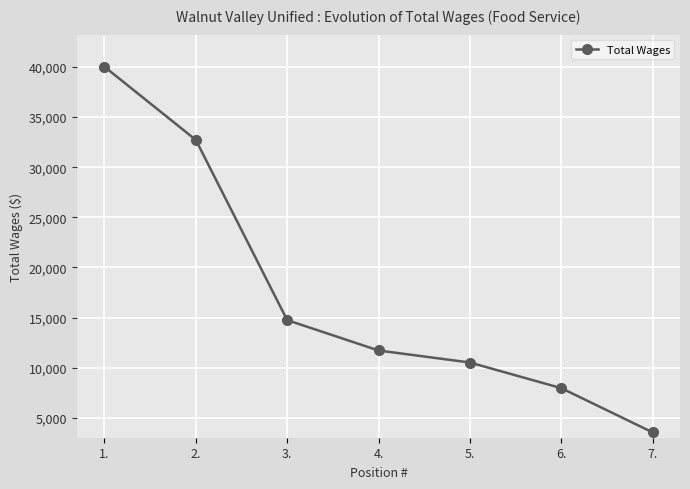

Rank the categories by value from lowest to highest.

7., 6., 5., 4., 3., 2., 1.